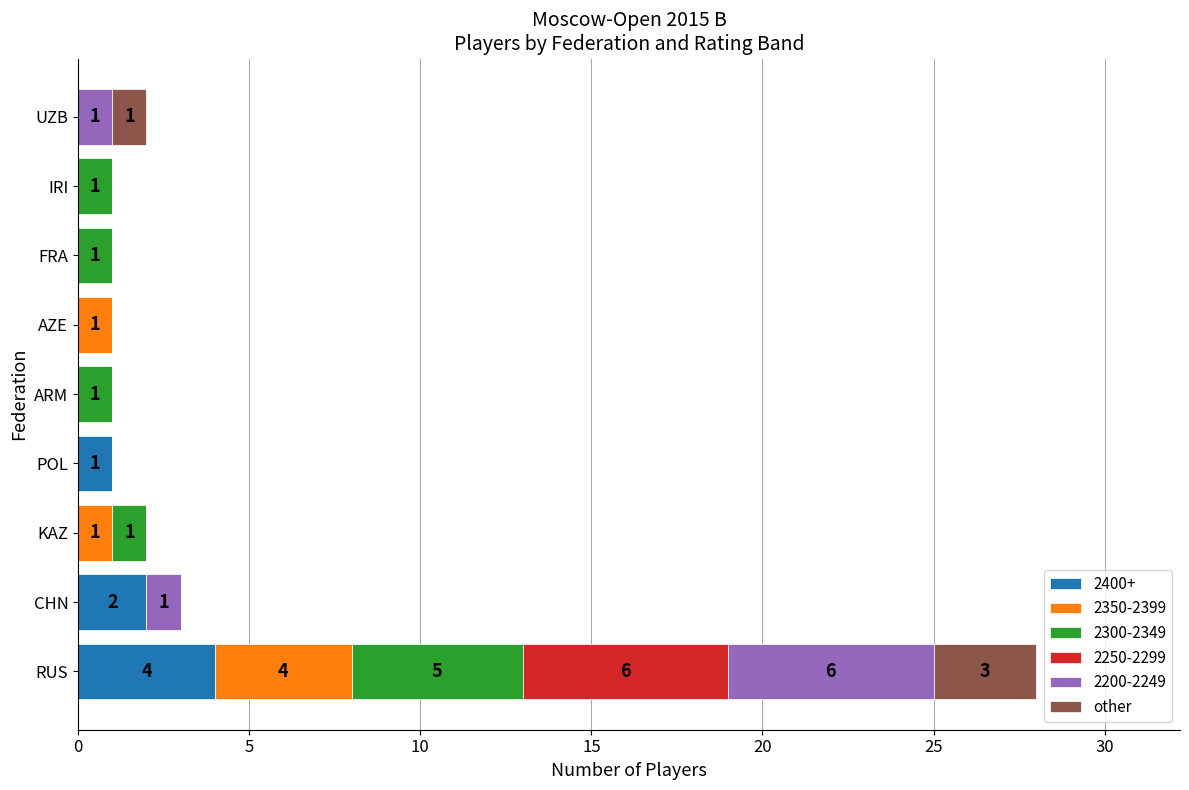

Is it true that 2400+ equals 0 at KAZ?

True